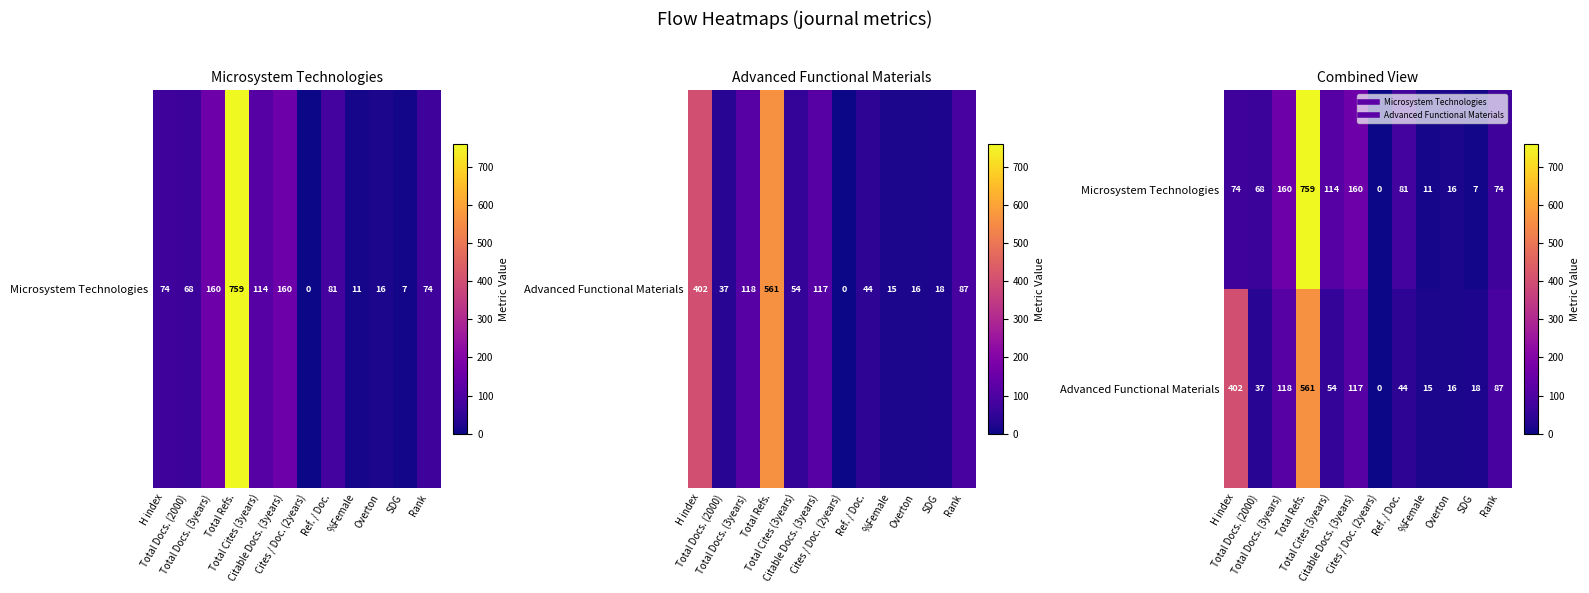

List the series in order of their overall mean, highest first.

Microsystem Technologies, Advanced Functional Materials